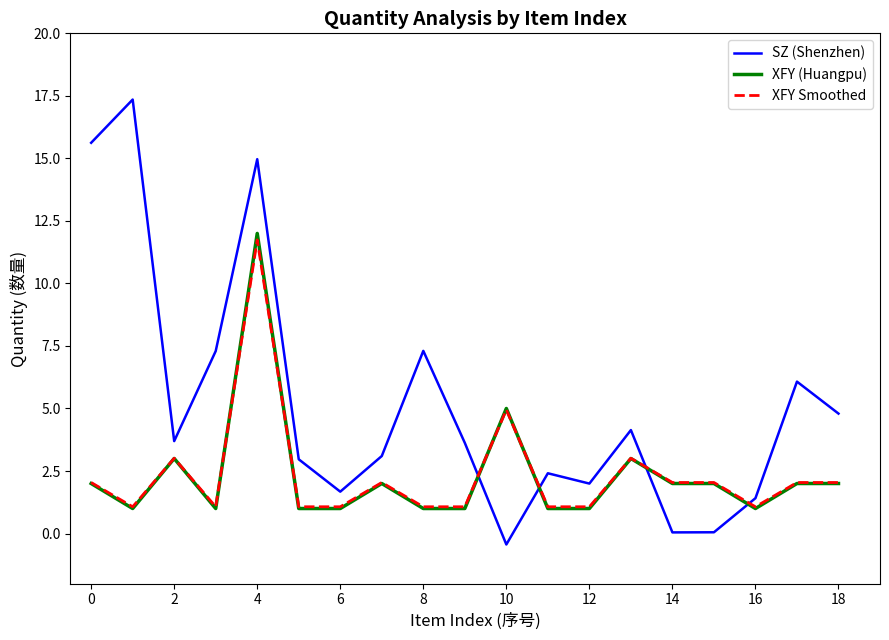

What is the maximum value for XFY Smoothed?

11.7